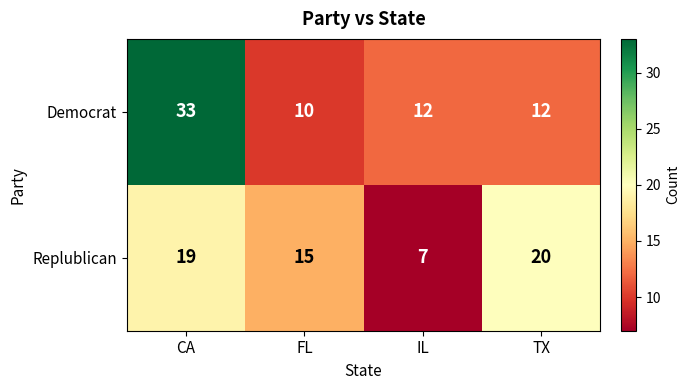

Which series changed the most between FL and TX?

Replublican